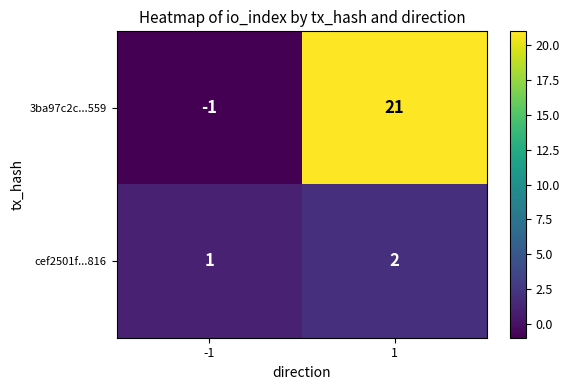

Rank the series at -1 from lowest to highest value.

3ba97c2c...559, cef2501f...816